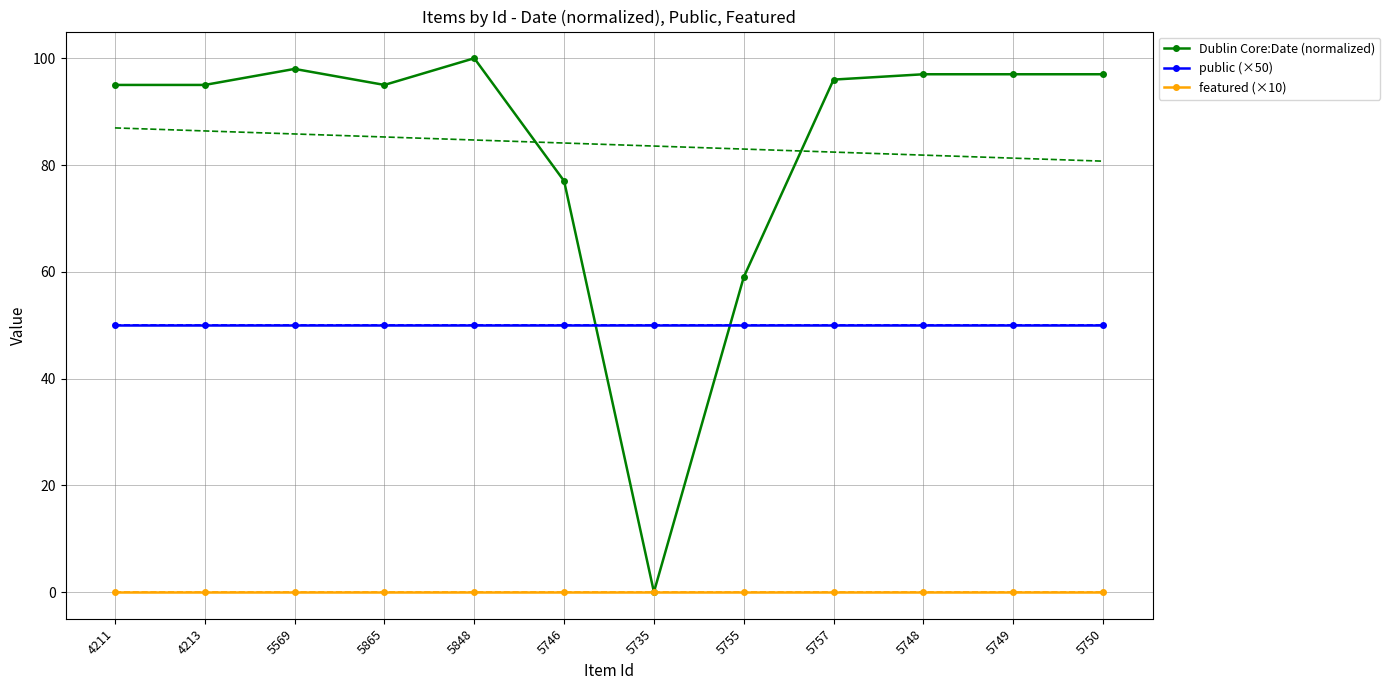

What is the approximate value of public (×50) at 5757?

50